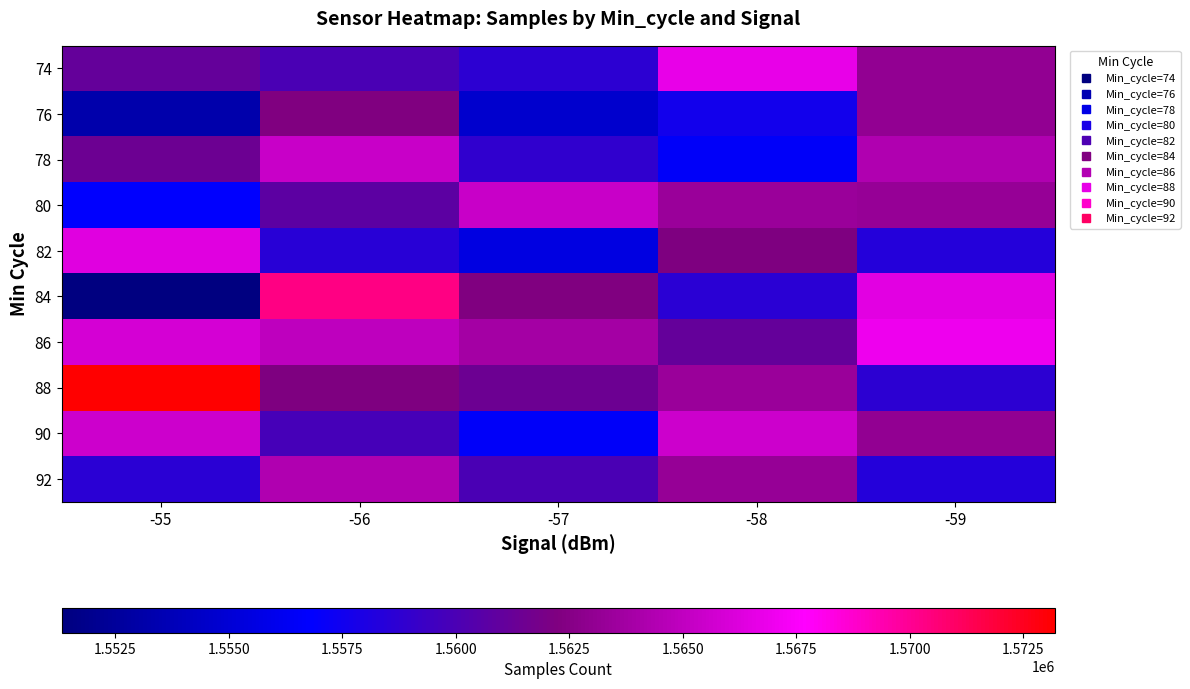

How many categories are shown in the chart?

5